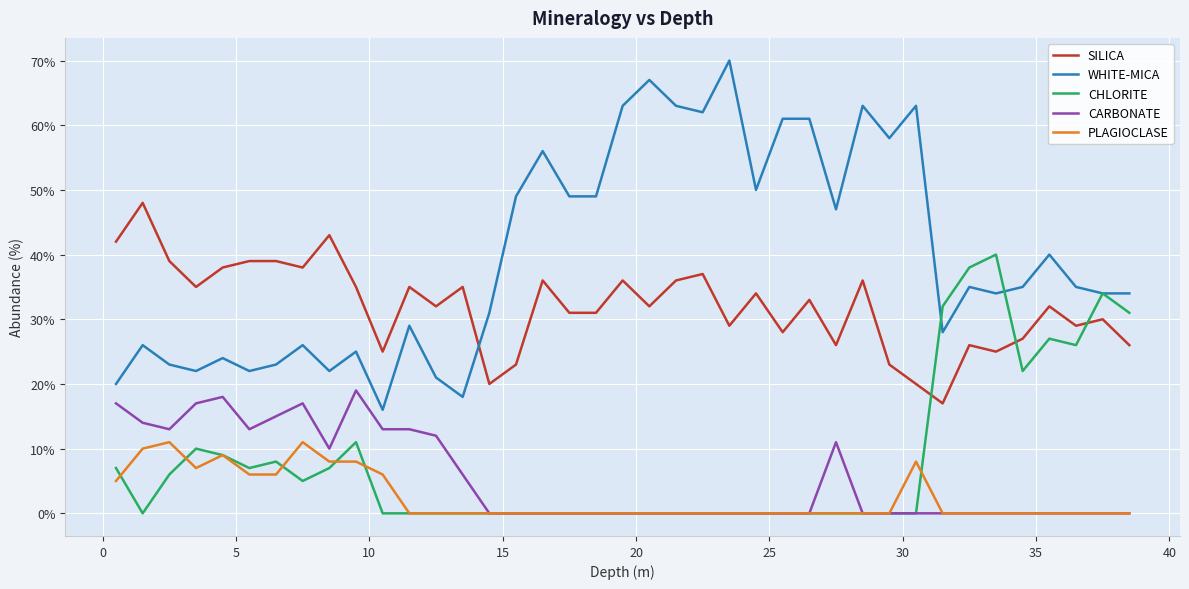

True or false: PLAGIOCLASE and WHITE-MICA cross at least once.

False